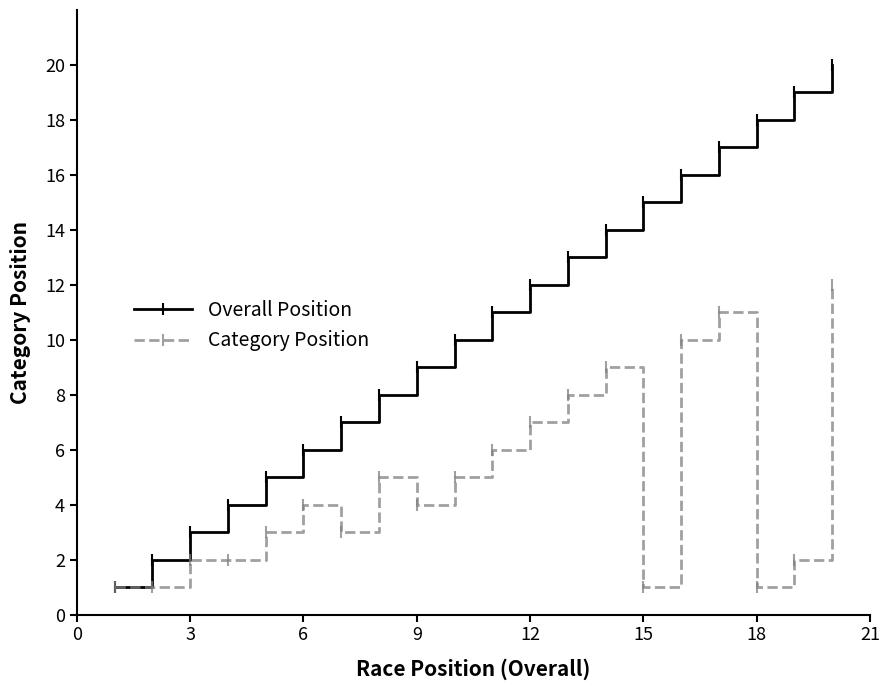

Which series has the largest total across all categories?

Overall Position